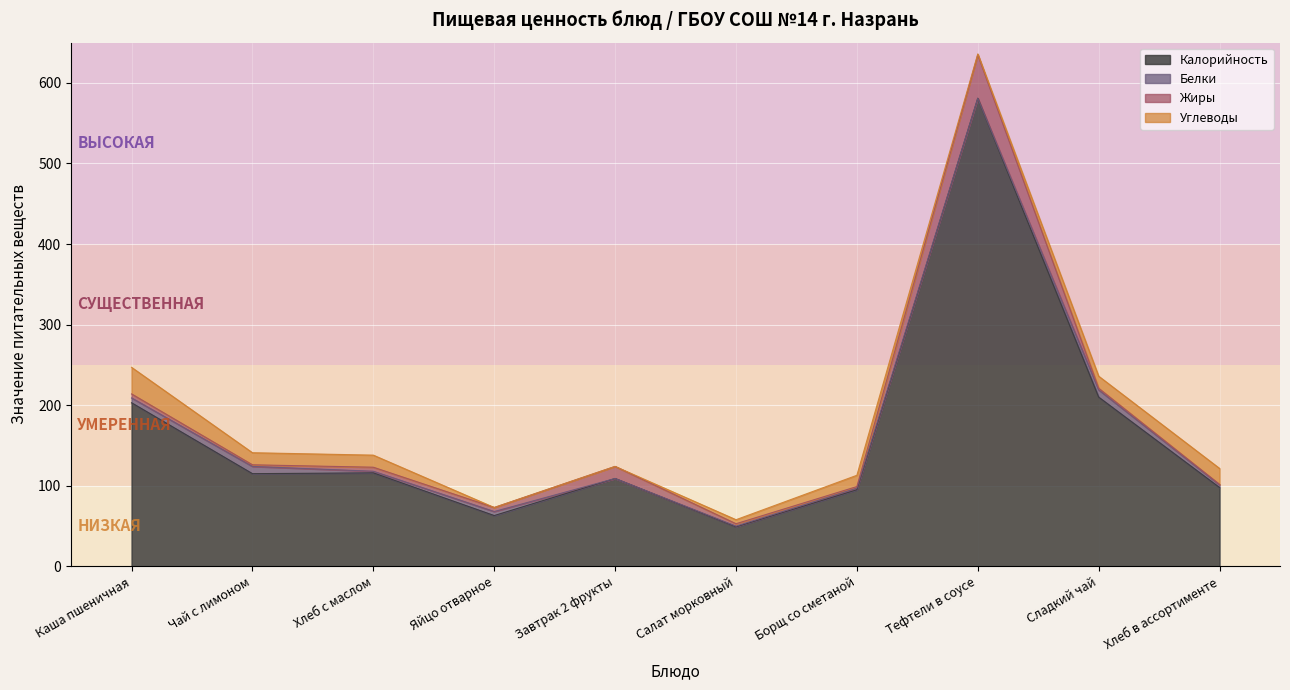

How many categories are shown in the chart?

10